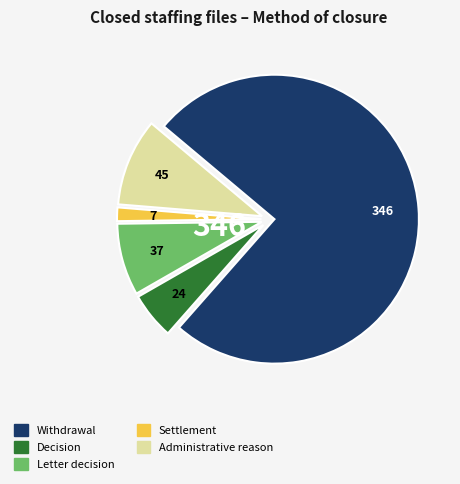

Do Decision and Settlement together represent more than half of the pie?

No